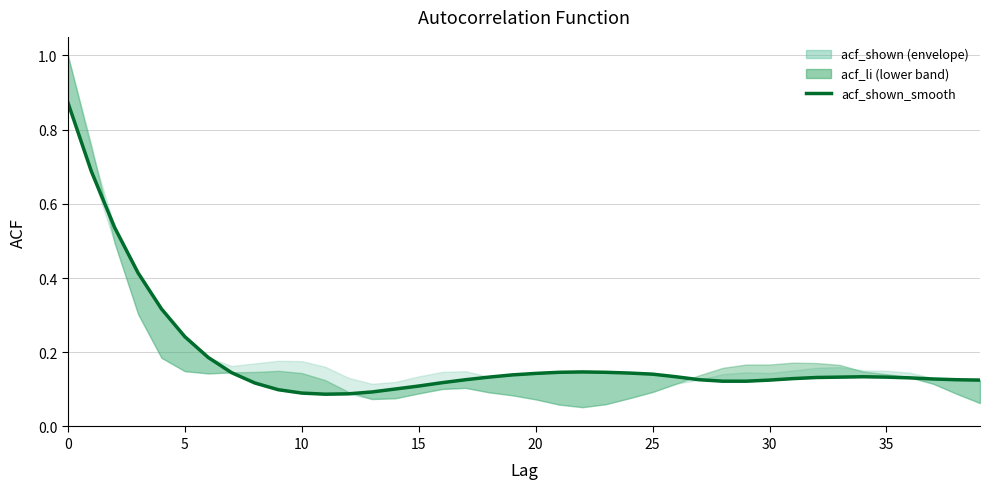

What is the sum of all values?

7.4